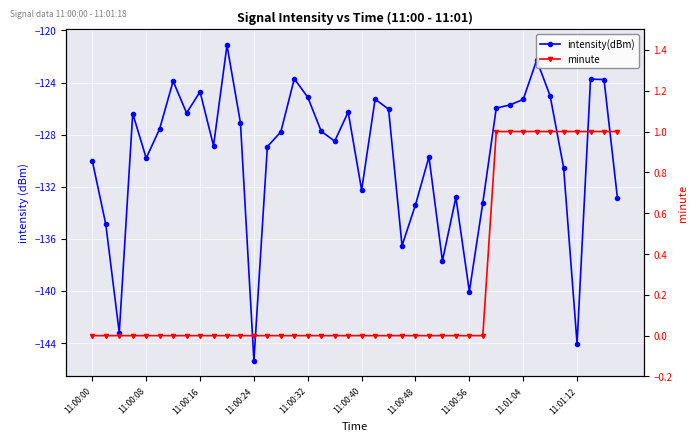

Reading right to left, extract all data points from this chart.

intensity(dBm): -132.9	-123.8	-123.7	-144.0	-130.5	-125.0	-122.3	-125.3	-125.7	-126.0	-133.2	-140.0	-132.8	-137.7	-129.7	-133.4	-136.5	-126.0	-125.3	-132.3	-126.3	-128.5	-127.7	-125.1	-123.7	-127.8	-128.9	-145.4	-127.1	-121.1	-128.9	-124.7	-126.3	-123.9	-127.6	-129.8	-126.4	-143.2	-134.9	-130.0
minute: 1.0	1.0	1.0	1.0	1.0	1.0	1.0	1.0	1.0	1.0	0.0	0.0	0.0	0.0	0.0	0.0	0.0	0.0	0.0	0.0	0.0	0.0	0.0	0.0	0.0	0.0	0.0	0.0	0.0	0.0	0.0	0.0	0.0	0.0	0.0	0.0	0.0	0.0	0.0	0.0